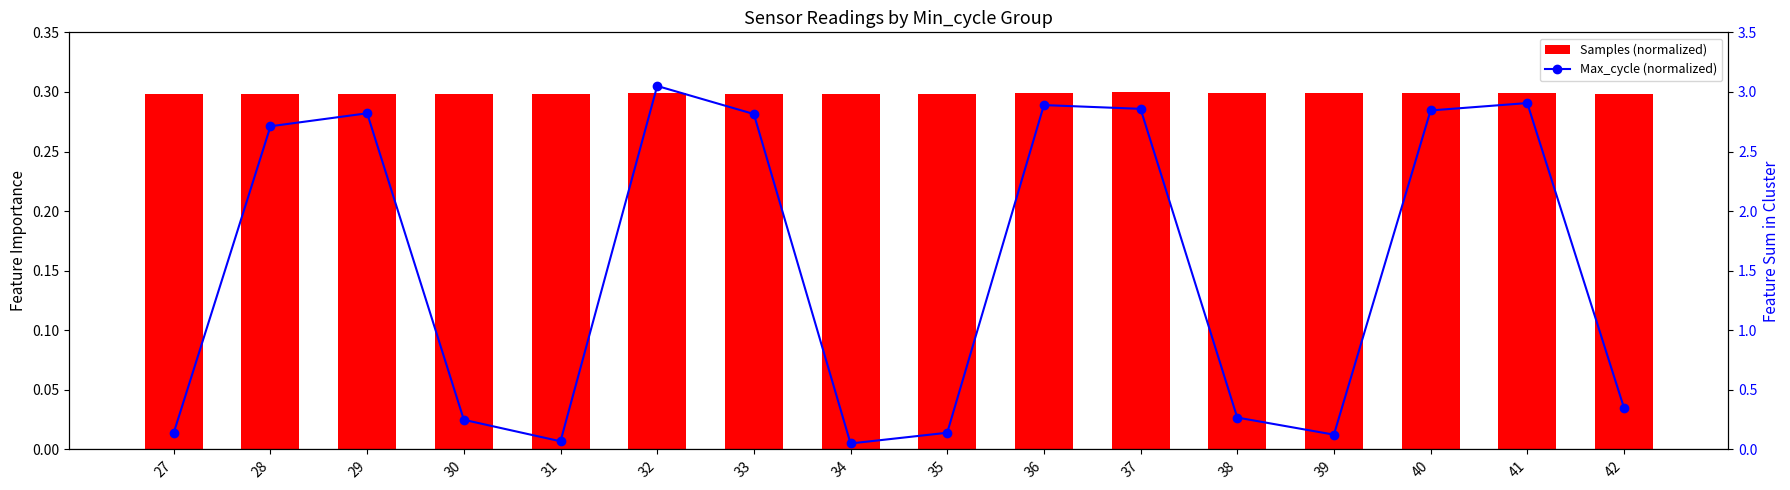

What is the spread (max minus min) of values at 36?

2.6